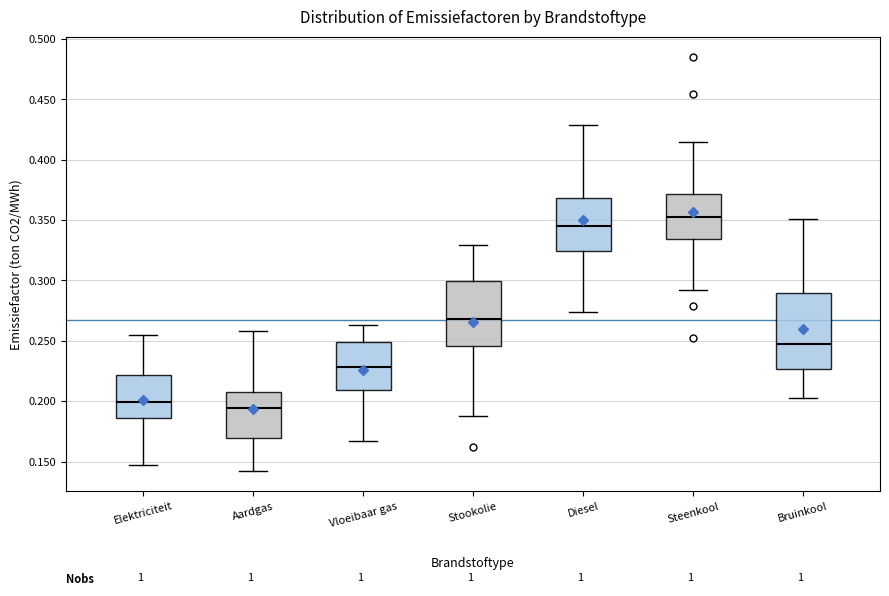

Reading left to right, read every box against the y-axis: the position of its median line, the range the box covers, and the ends of its whiskers. The values are not printed on the chart, so give them approximately, as read against the axis.

Elektriciteit: median 0.200, box 0.185 to 0.220, whiskers 0.145 to 0.255
Aardgas: median 0.195, box 0.170 to 0.210, whiskers 0.145 to 0.260
Vloeibaar gas: median 0.230, box 0.210 to 0.250, whiskers 0.165 to 0.265
Stookolie: median 0.270, box 0.245 to 0.300, whiskers 0.185 to 0.330
Diesel: median 0.345, box 0.325 to 0.370, whiskers 0.275 to 0.430
Steenkool: median 0.350, box 0.335 to 0.370, whiskers 0.290 to 0.415
Bruinkool: median 0.250, box 0.225 to 0.290, whiskers 0.205 to 0.350